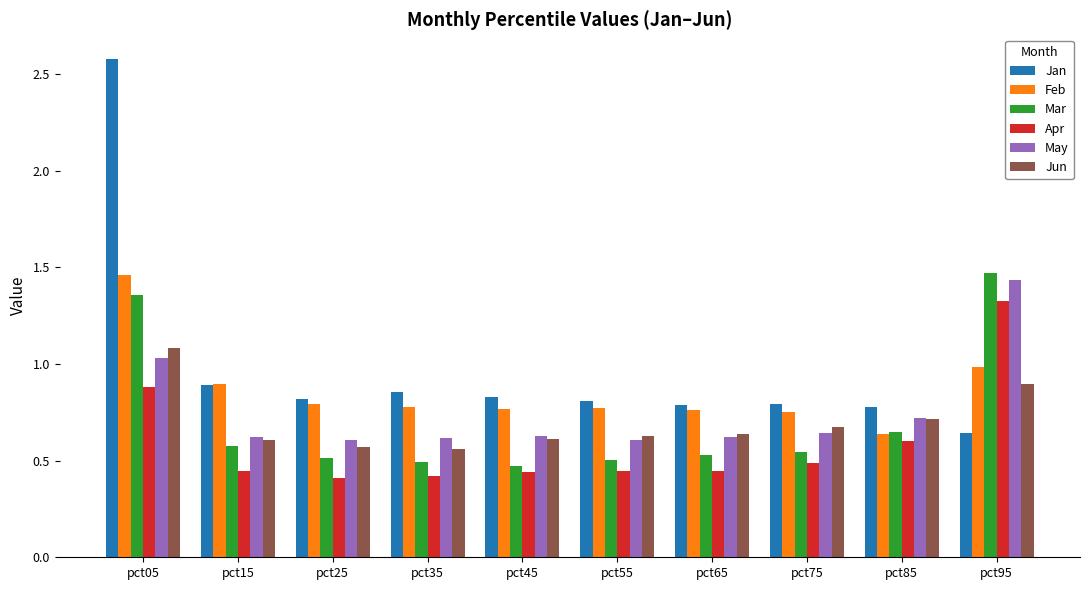

What is the total value across all series at pct45?

3.7